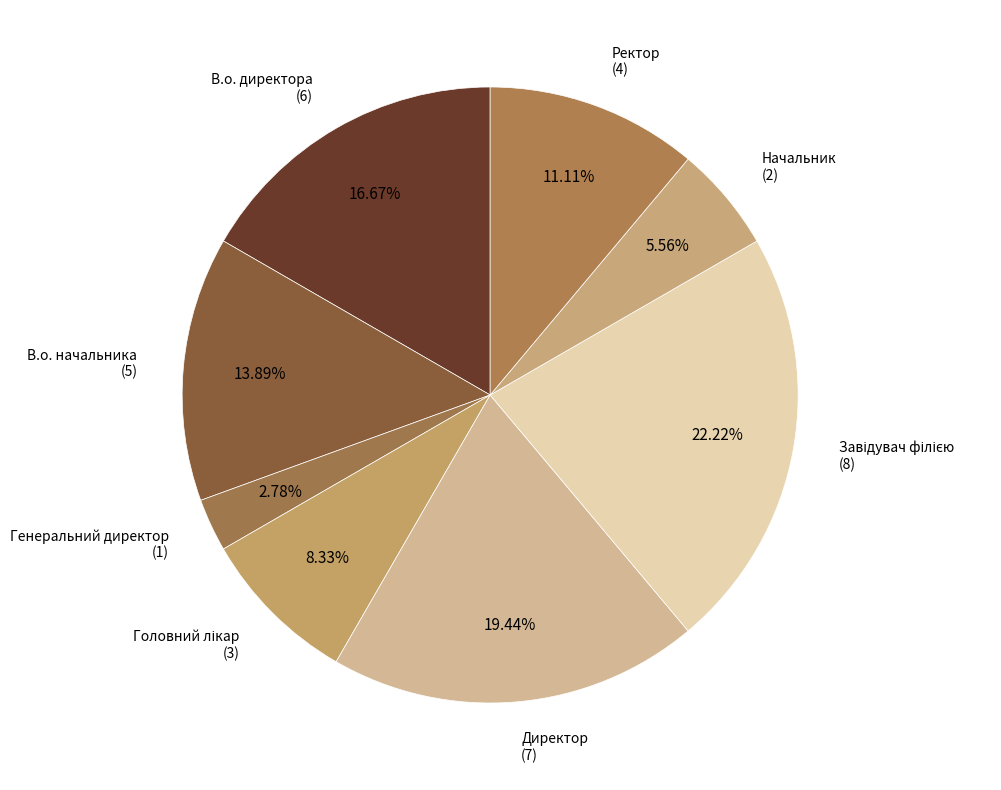

Do В.о. директора and Директор together represent more than half of the pie?

No